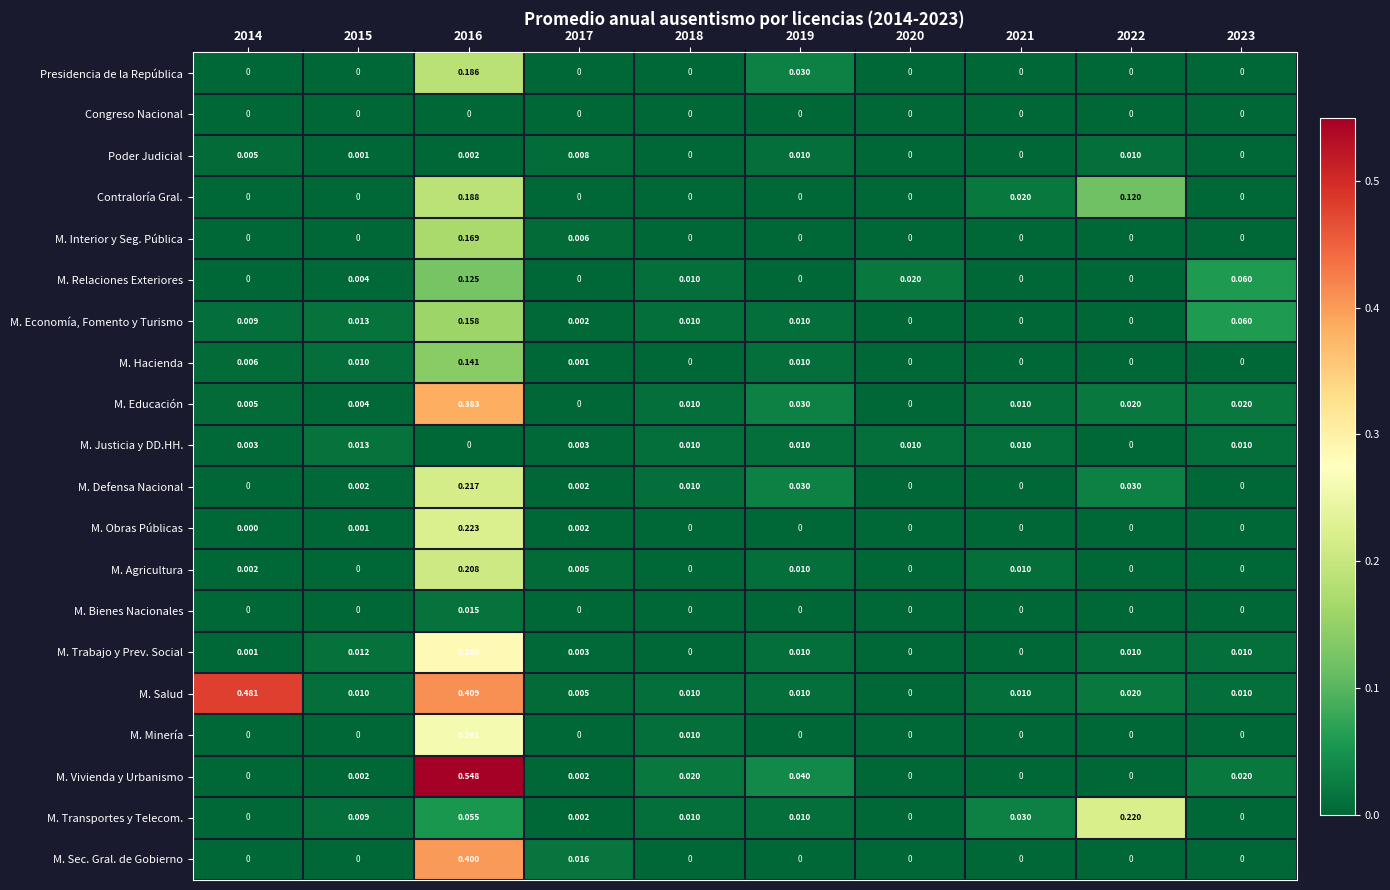

Rank the series by their maximum value, from highest to lowest.

M. Vivienda y Urbanismo, M. Salud, M. Sec. Gral. de Gobierno, M. Educación, M. Trabajo y Prev. Social, M. Minería, M. Obras Públicas, M. Transportes y Telecom., M. Defensa Nacional, M. Agricultura, Contraloría Gral., Presidencia de la República, M. Interior y Seg. Pública, M. Economía, Fomento y Turismo, M. Hacienda, M. Relaciones Exteriores, M. Bienes Nacionales, M. Justicia y DD.HH., Poder Judicial, Congreso Nacional